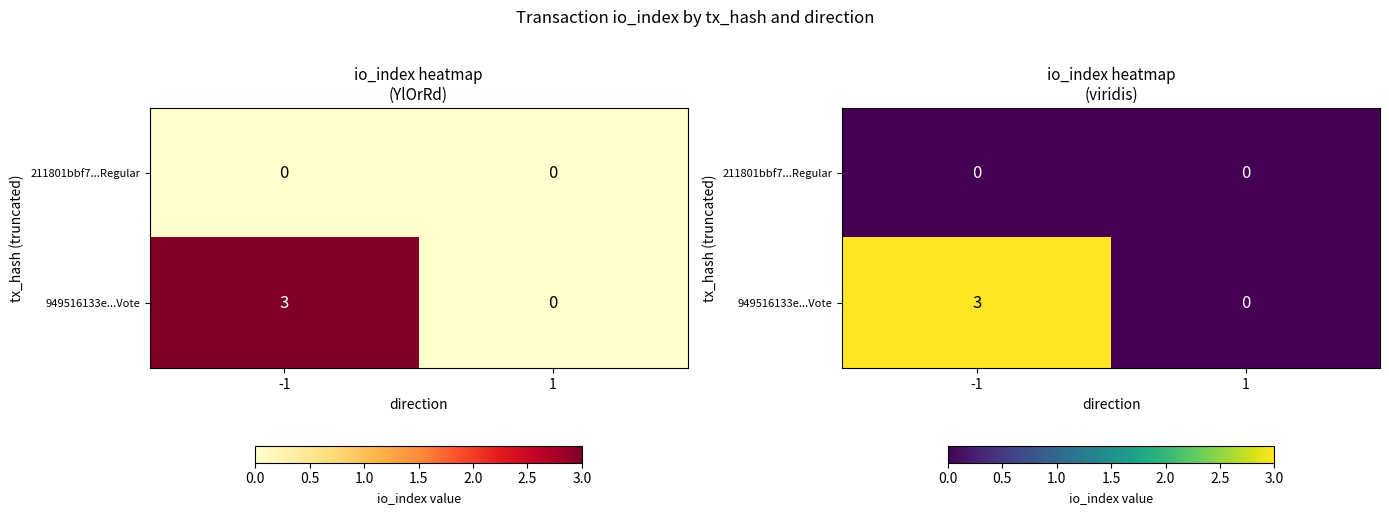

What is the difference between the maximum and minimum values in the 949516133e...Vote series?

3